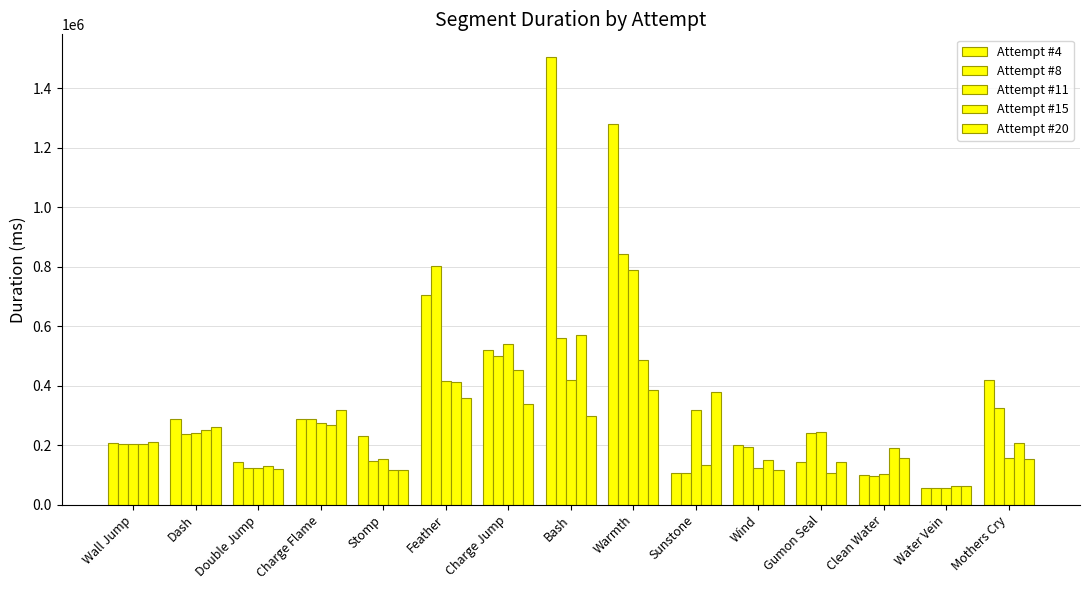

Which series has the largest total across all categories?

Attempt #4